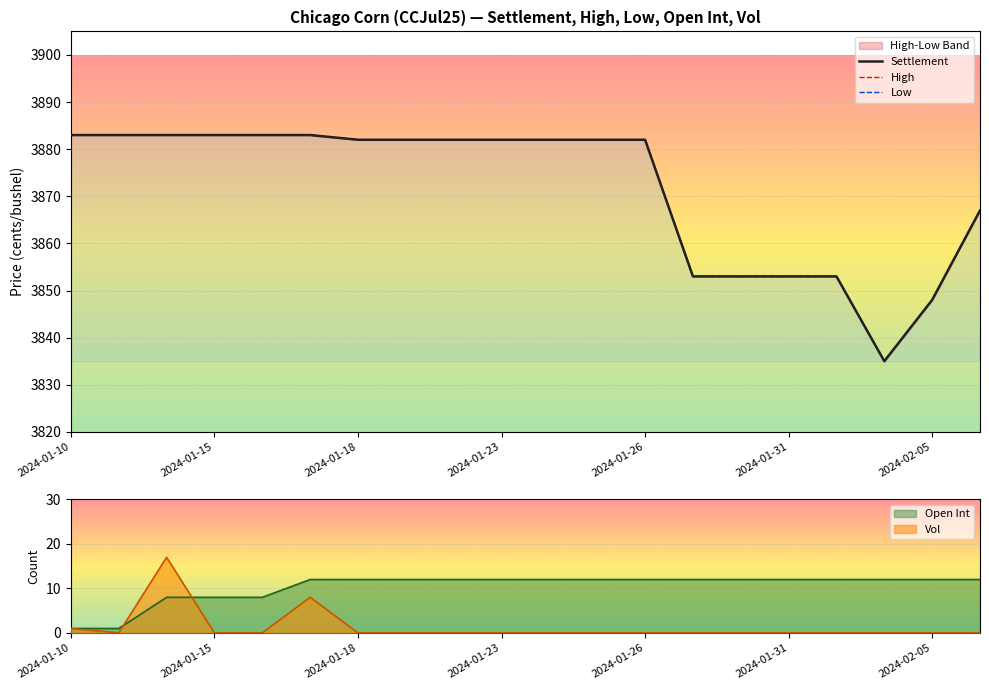

At which label does Settlement reach its peak?

2024-01-10